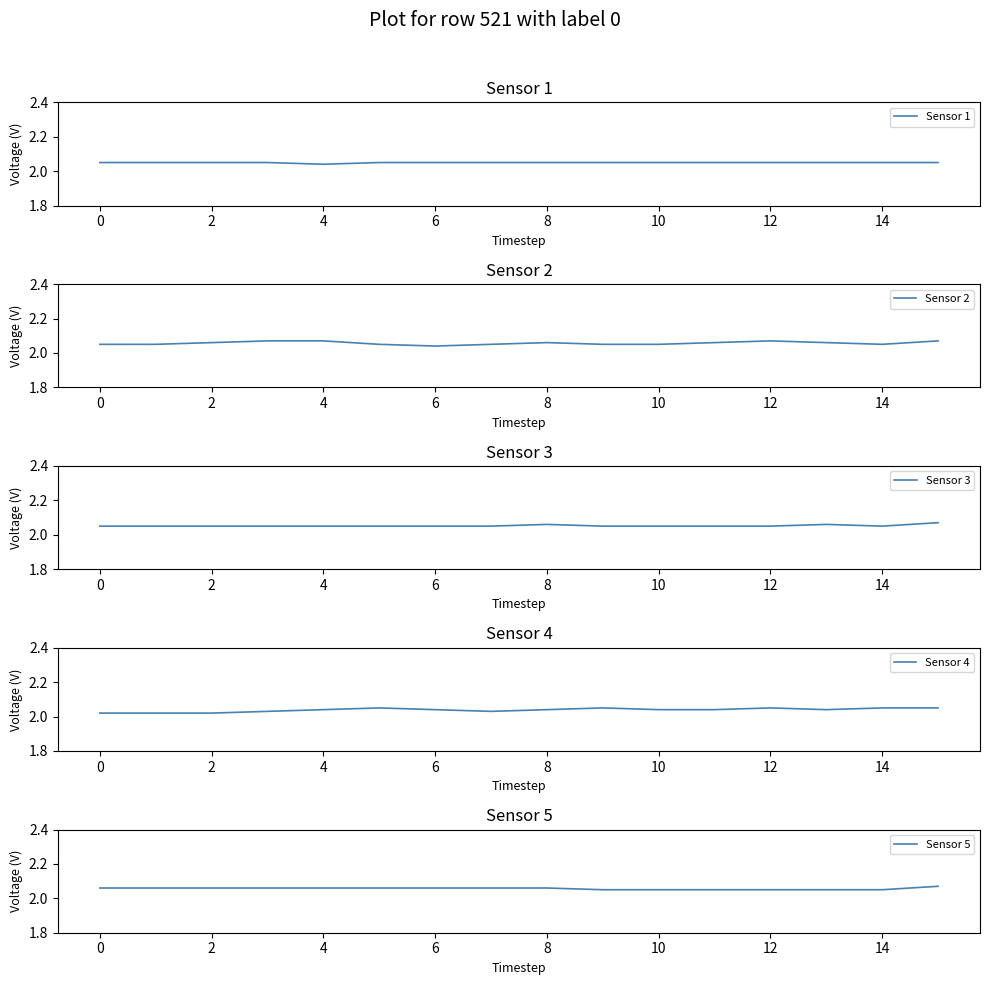

How many Sensor 3 values are between 2 and 3?

16